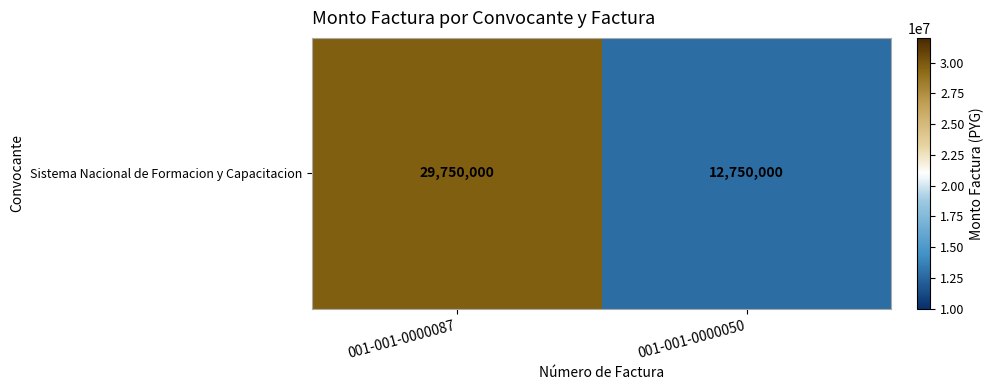

Reading left to right, list all the values displayed in this chart.

29750000	12750000